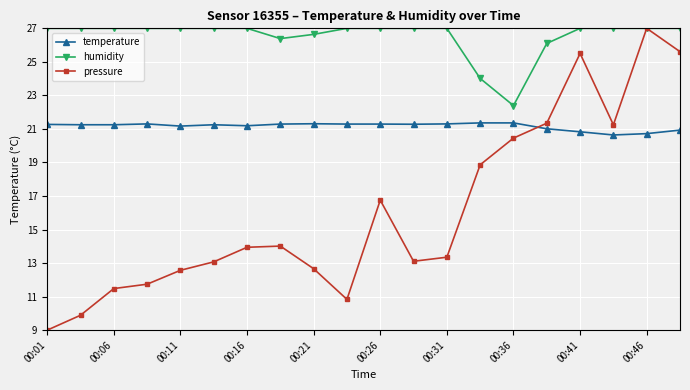

What is the minimum value shown in the chart?

9.0